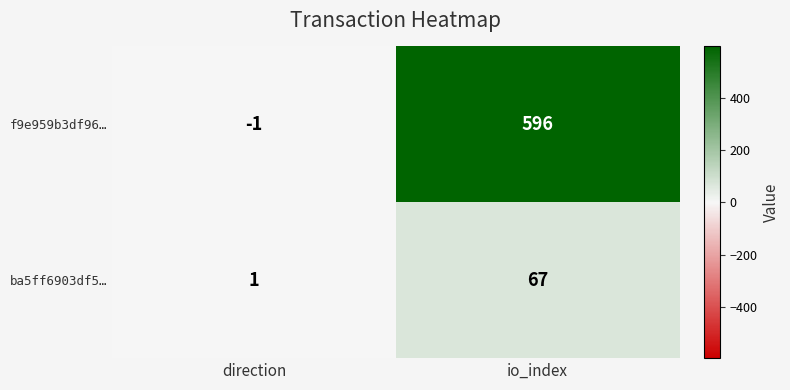

The value of f9e959b3df96… at io_index is 205. True or false?

False